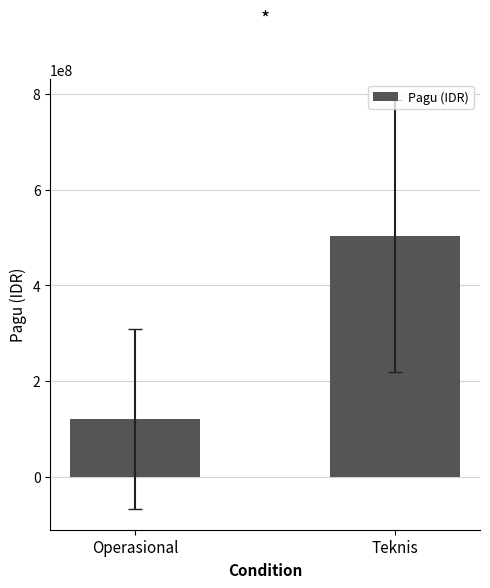

List the labels in order of value, smallest first.

Operasional, Teknis